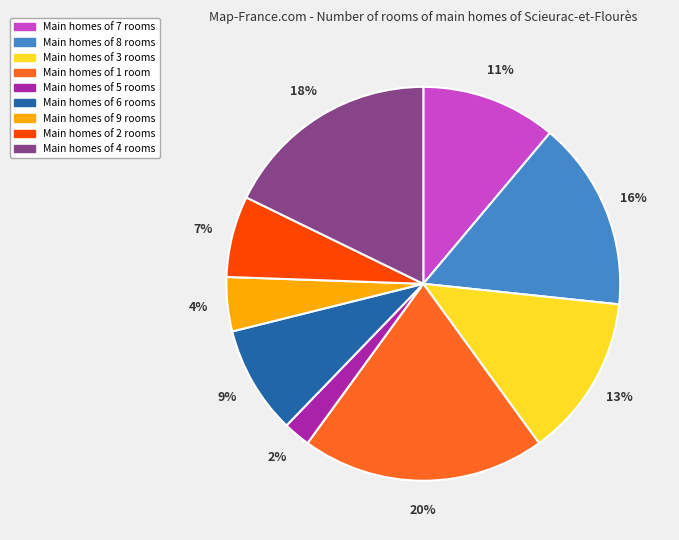

Does any single category account for the majority?

No